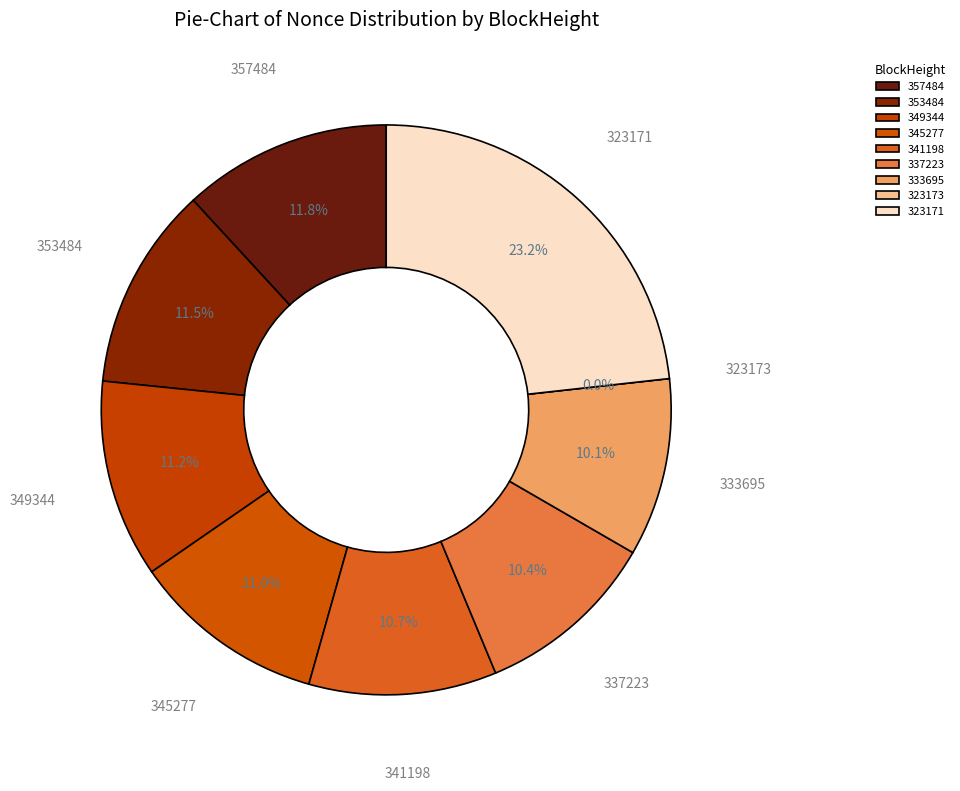

The 323173 slice represents 1% of the pie. True or false?

False